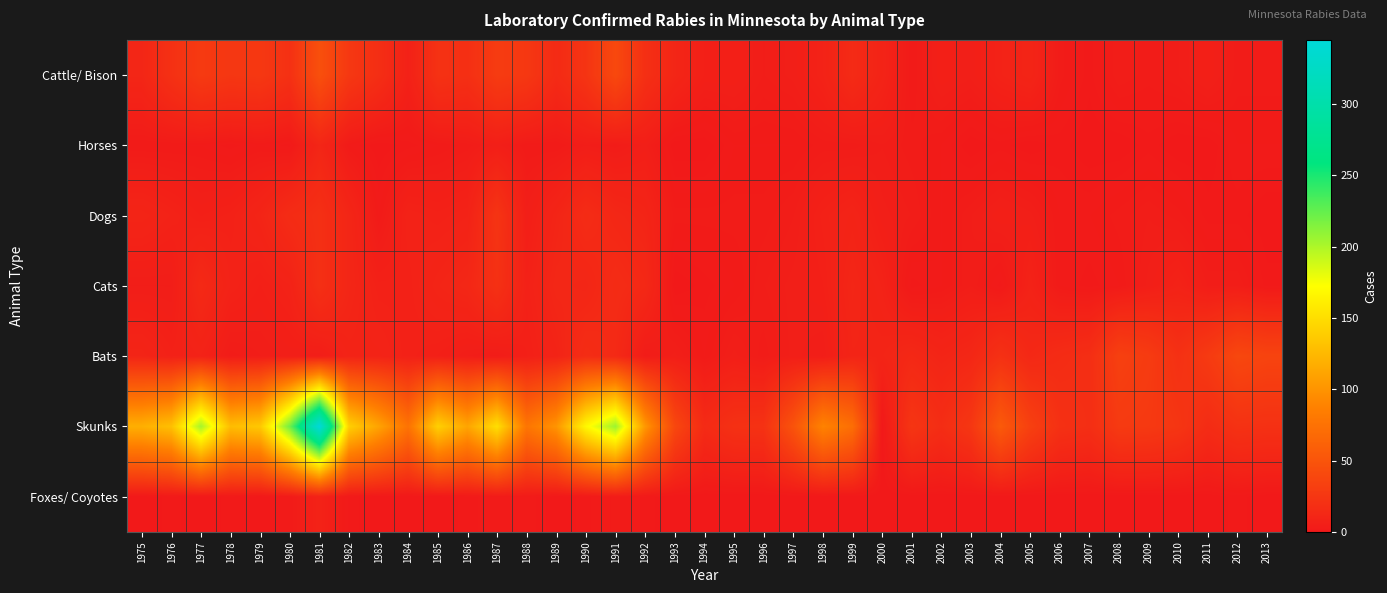

Which series changed the most between 1985 and 2011?

Skunks